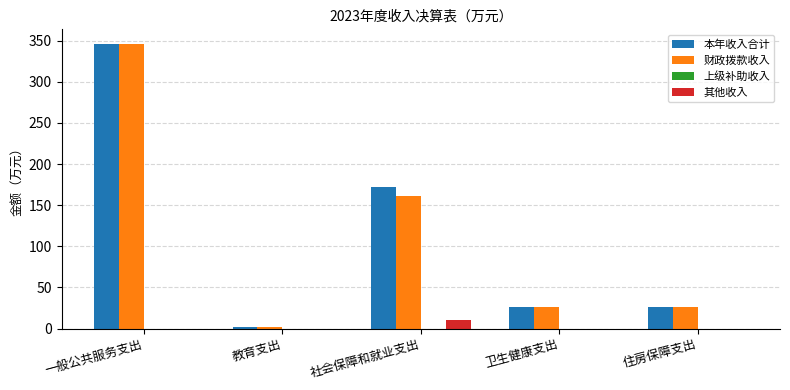

The value of 财政拨款收入 at 一般公共服务支出 is 75.5. True or false?

False